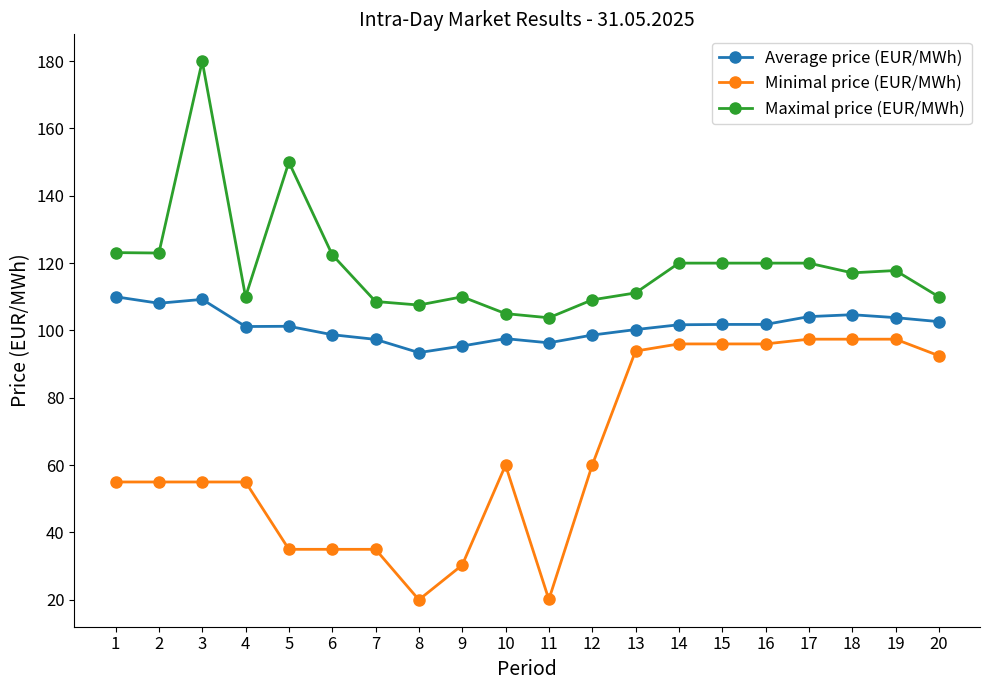

The Minimal price (EUR/MWh) series shows 97.4 at 17. True or false?

True